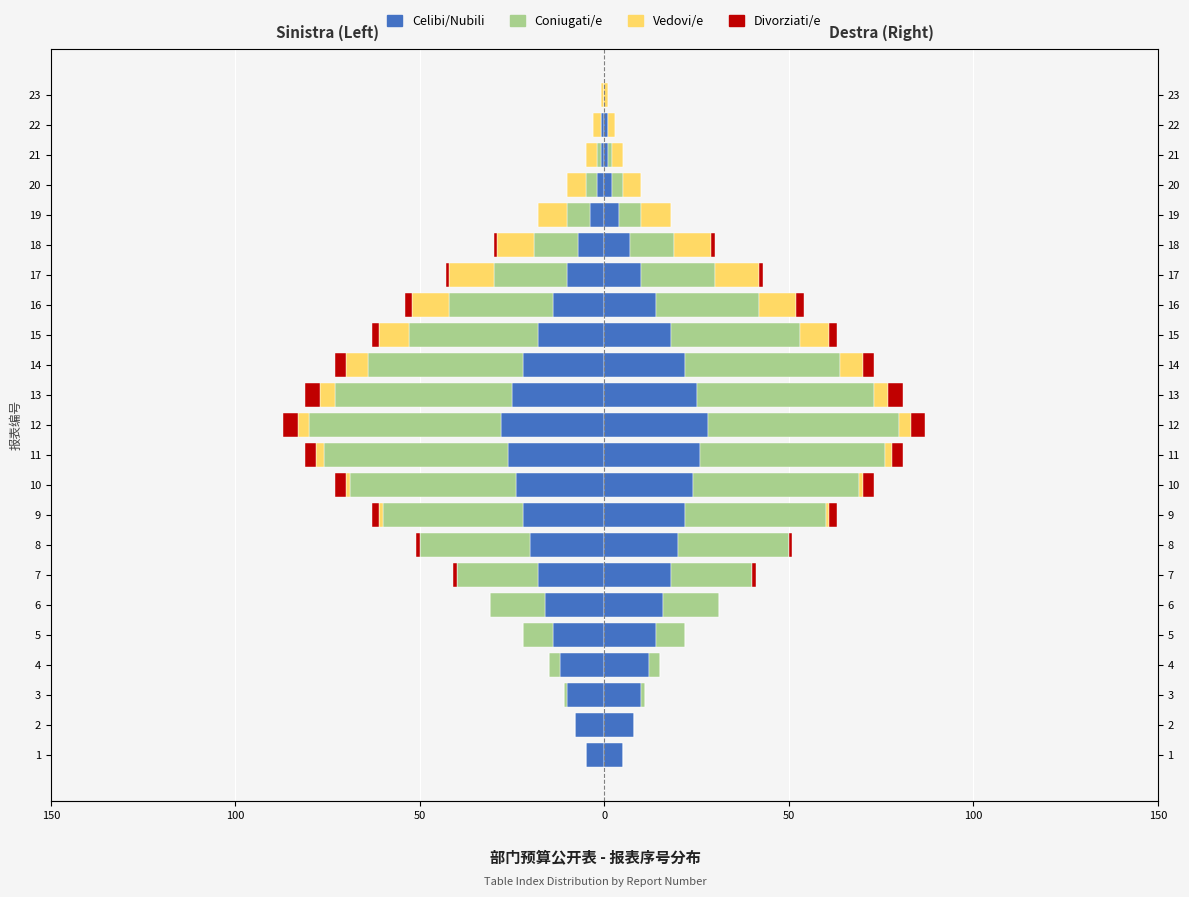

Is the value of Divorziati/e at 23 greater than the value of Vedovi/e at 3?

No